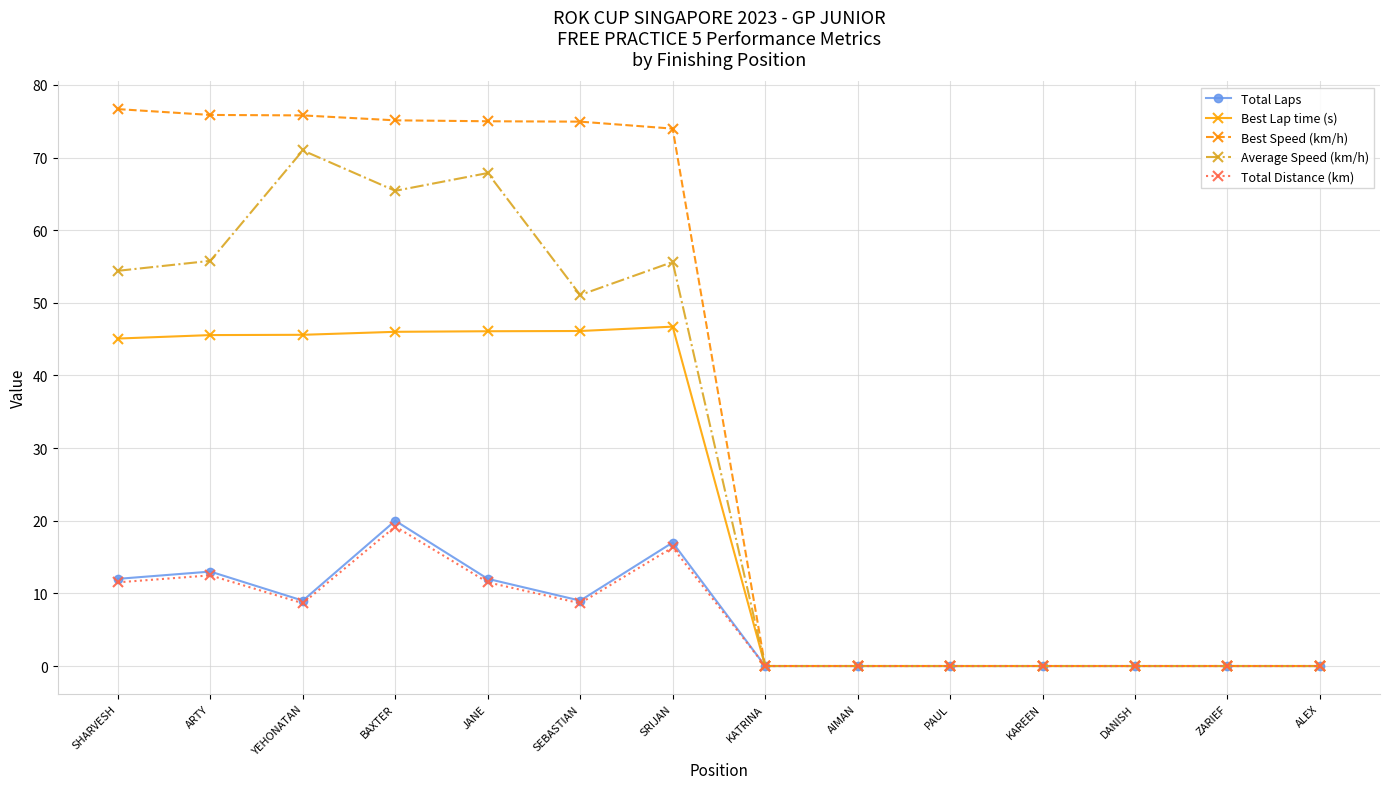

What is the difference between the highest and lowest values at SRIJAN?

57.7